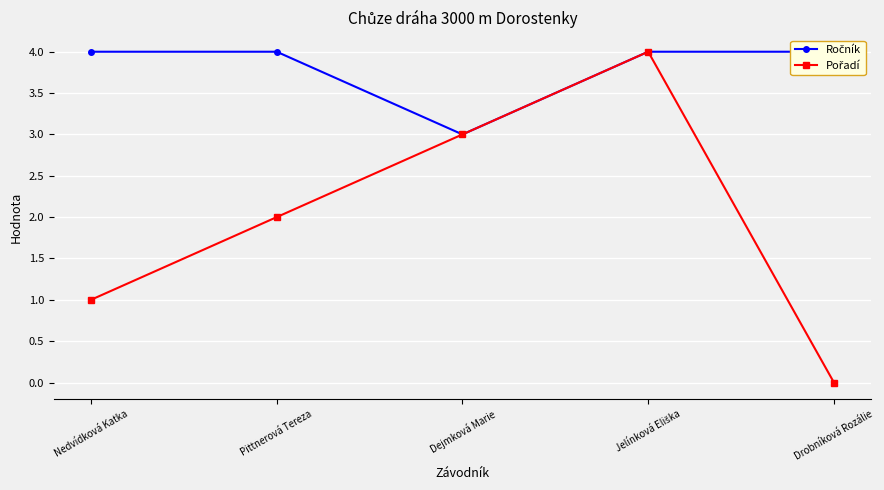

True or false: Ročník has more than 1 points higher than both neighbors.

False